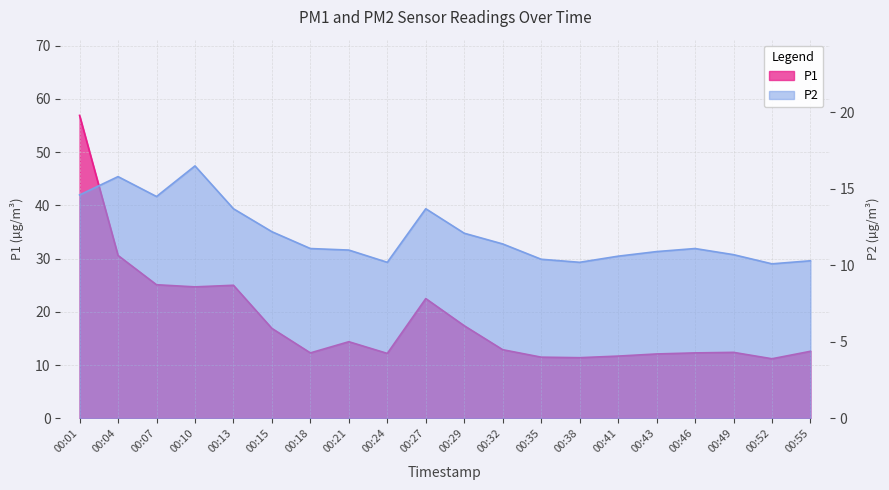

How many lines are shown in the chart?

2